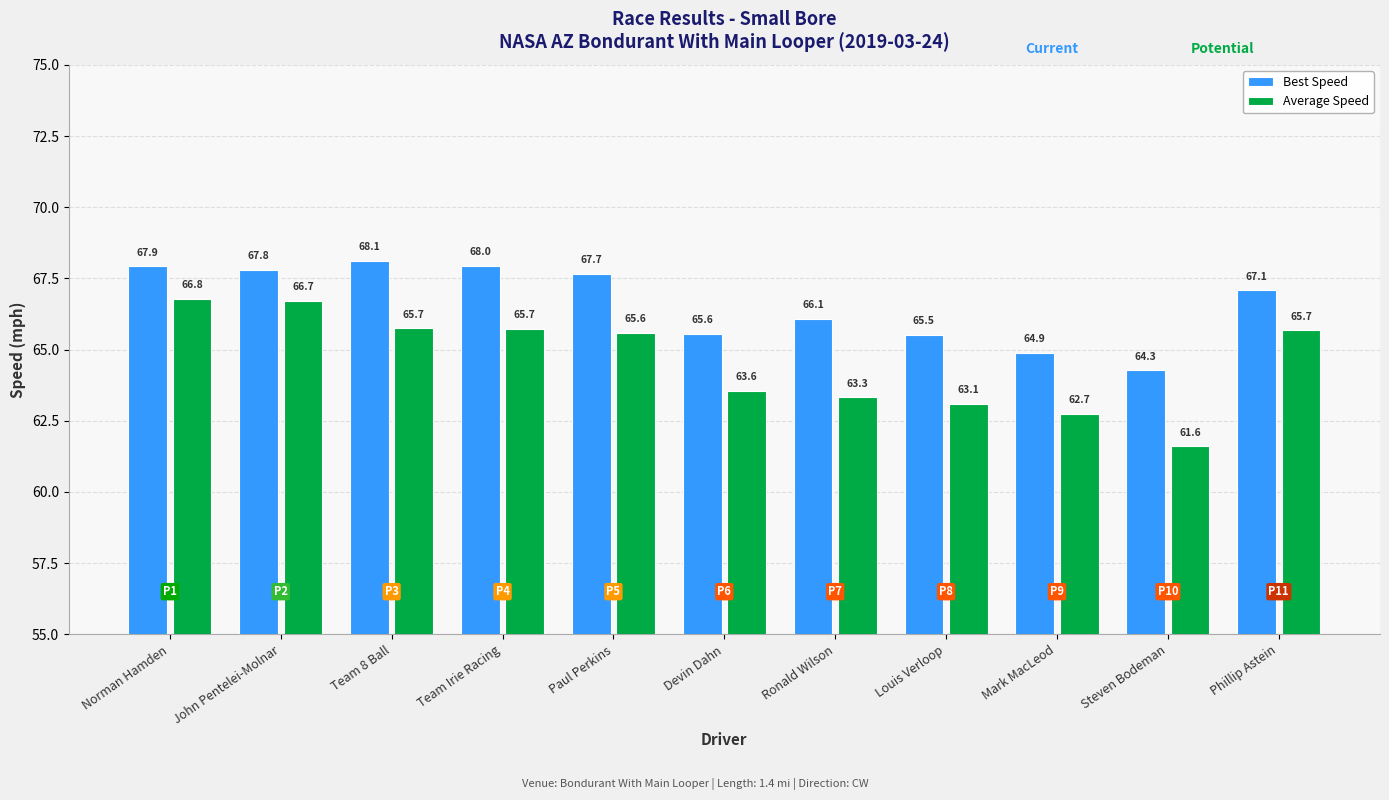

What is the value of the Best Speed bar at the 1st from the left?

67.9